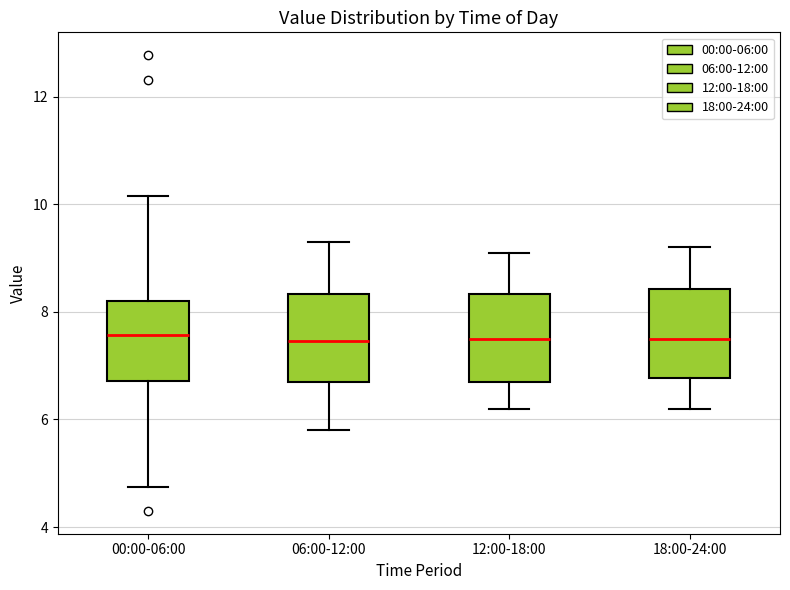

Reading left to right, read every box against the y-axis: the position of its median line, the range the box covers, and the ends of its whiskers. The values are not printed on the chart, so give them approximately, as read against the axis.

00:00-06:00: median 7.6, box 6.8 to 8.2, whiskers 4.8 to 10.2
06:00-12:00: median 7.4, box 6.8 to 8.4, whiskers 5.8 to 9.4
12:00-18:00: median 7.6, box 6.8 to 8.4, whiskers 6.2 to 9.2
18:00-24:00: median 7.6, box 6.8 to 8.4, whiskers 6.2 to 9.2